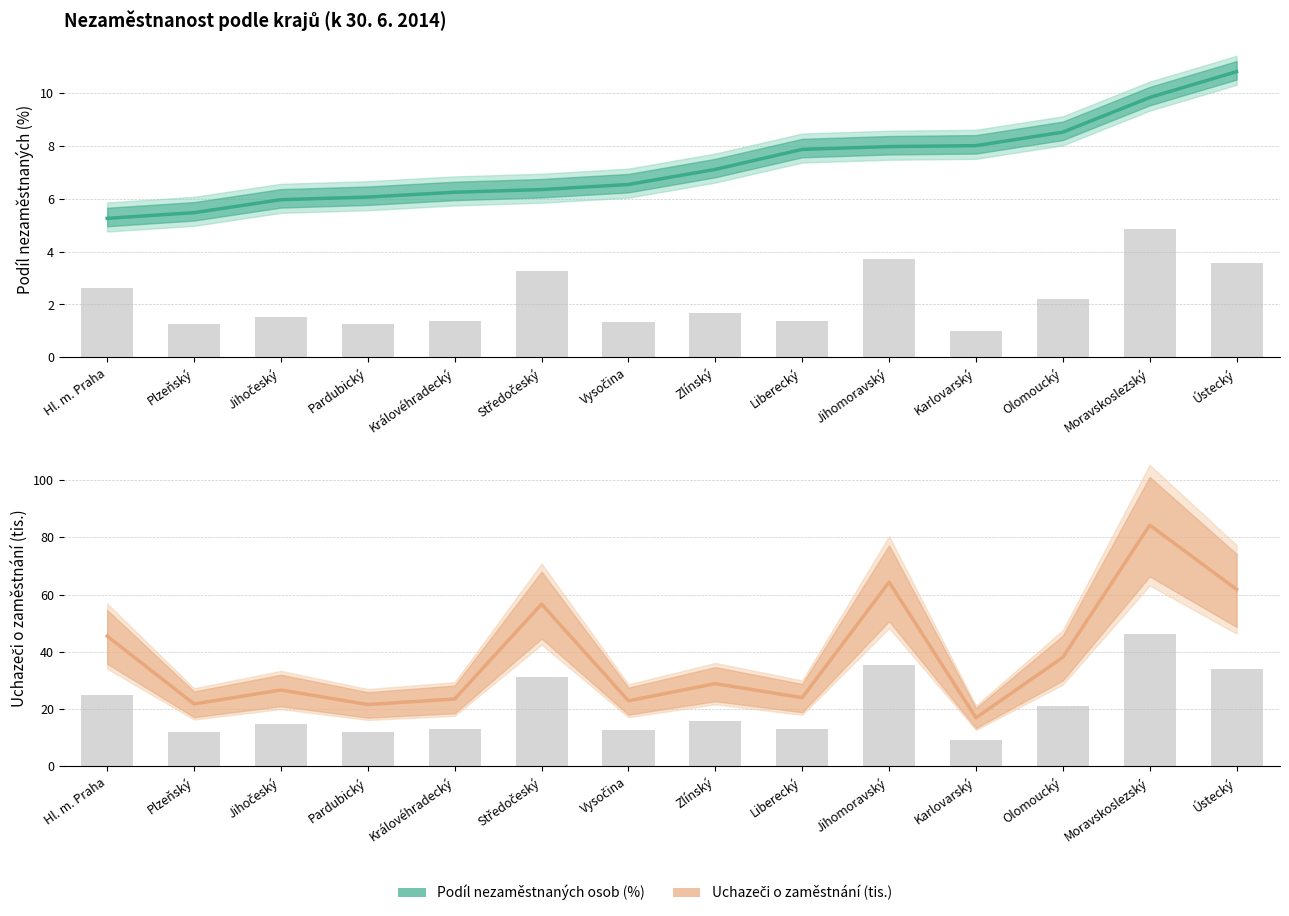

What is the label of the 13th bar from the right?

Plzeňský